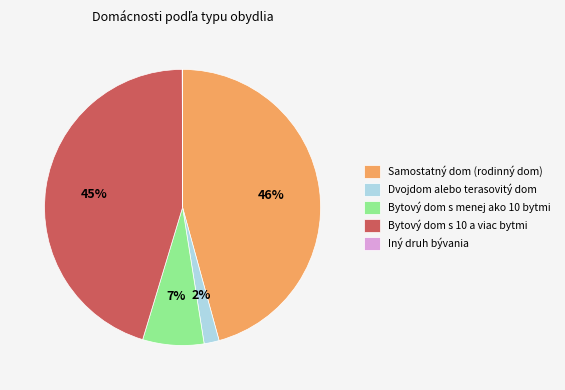

The Bytový dom s 10 a viac bytmi slice represents 45% of the pie. True or false?

True